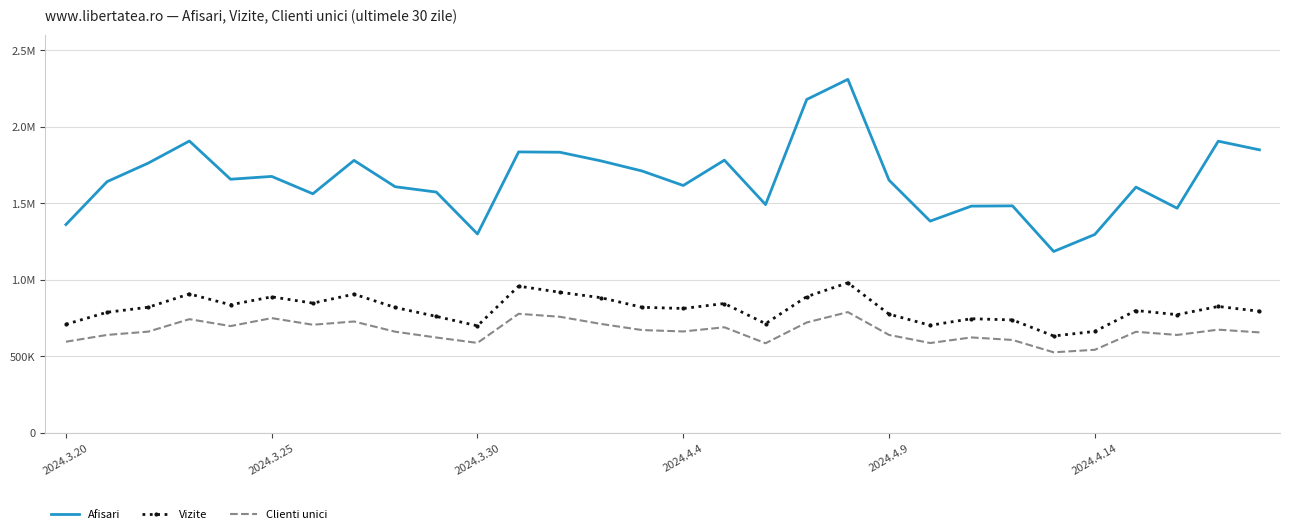

At which category is the sum across all series the highest?

19